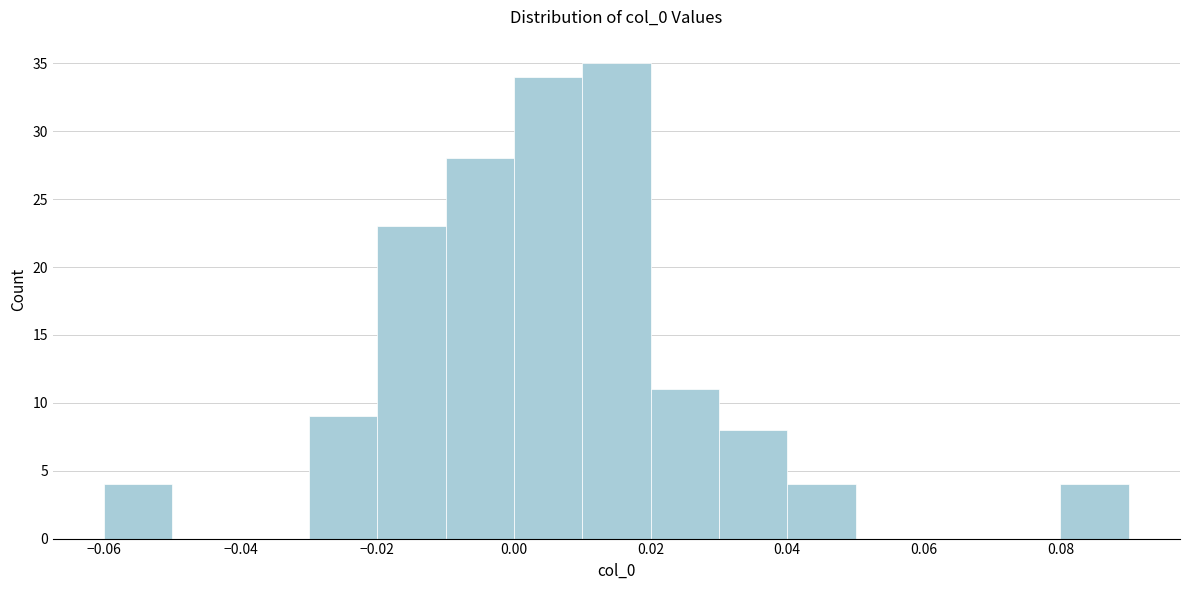

Reading left to right, list every bar in this chart as the range it spans on the x-axis followed by its height. The values are not printed on the chart, so give them approximately, as read against the axis.

-0.06 to -0.05: 4
-0.05 to -0.04: 0
-0.04 to -0.03: 0
-0.03 to -0.02: 9
-0.02 to -0.01: 23
-0.01 to 0.00: 28
0.00 to 0.01: 34
0.01 to 0.02: 35
0.02 to 0.03: 11
0.03 to 0.04: 8
0.04 to 0.05: 4
0.05 to 0.06: 0
0.06 to 0.07: 0
0.07 to 0.08: 0
0.08 to 0.09: 4